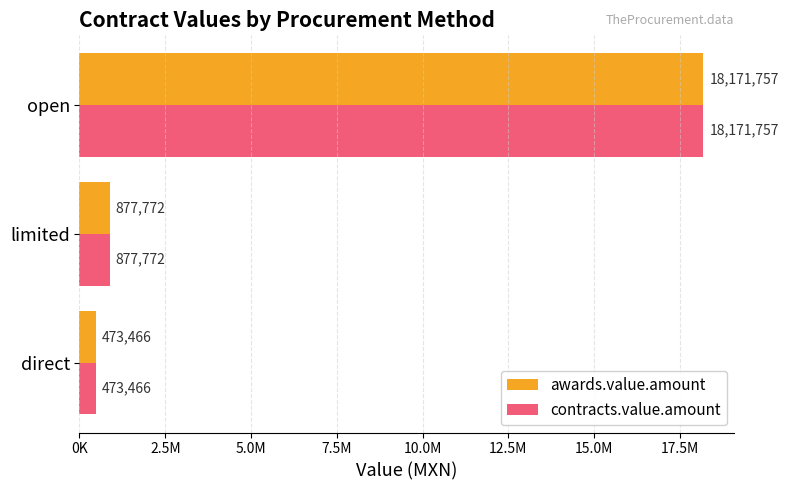

What are all the series names shown in the legend?

awards.value.amount, contracts.value.amount